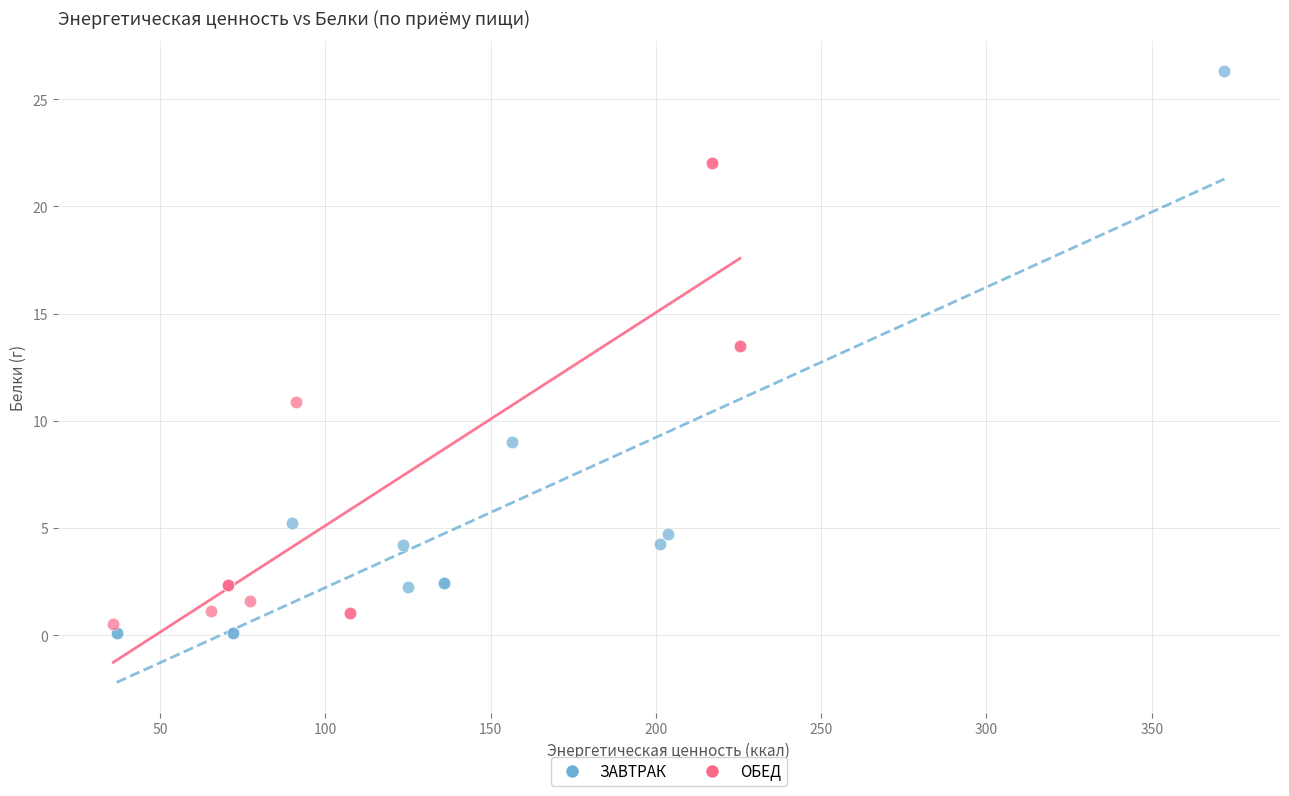

Which series has the largest Y range (max minus min)?

ЗАВТРАК